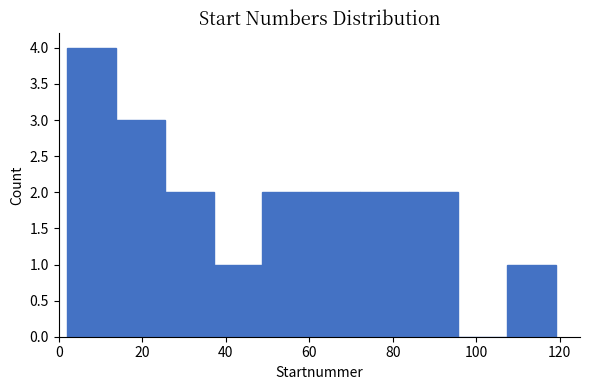

Over which range of the x-axis is the bar tallest?

2 to 14